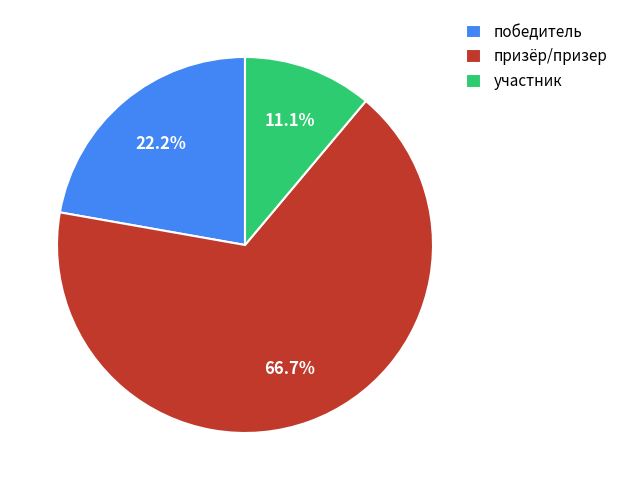

Which slice is the smallest?

участник